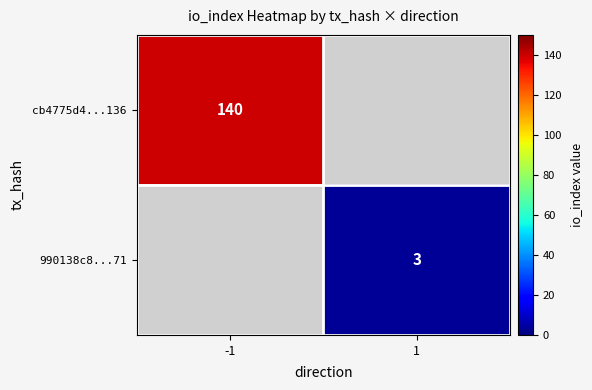

The value of cb4775d4...136 at -1 is 238. True or false?

False